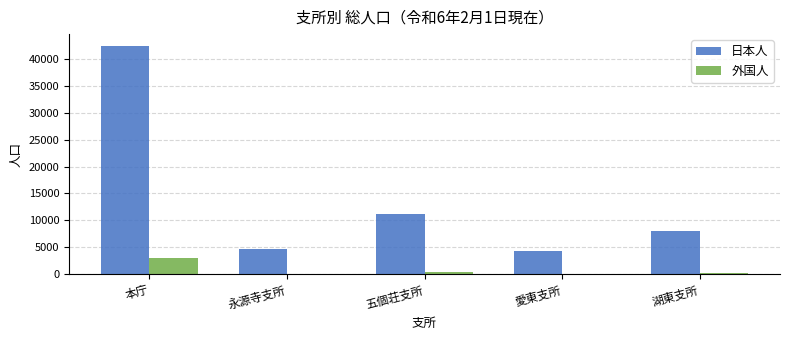

Which series has the largest total across all categories?

日本人